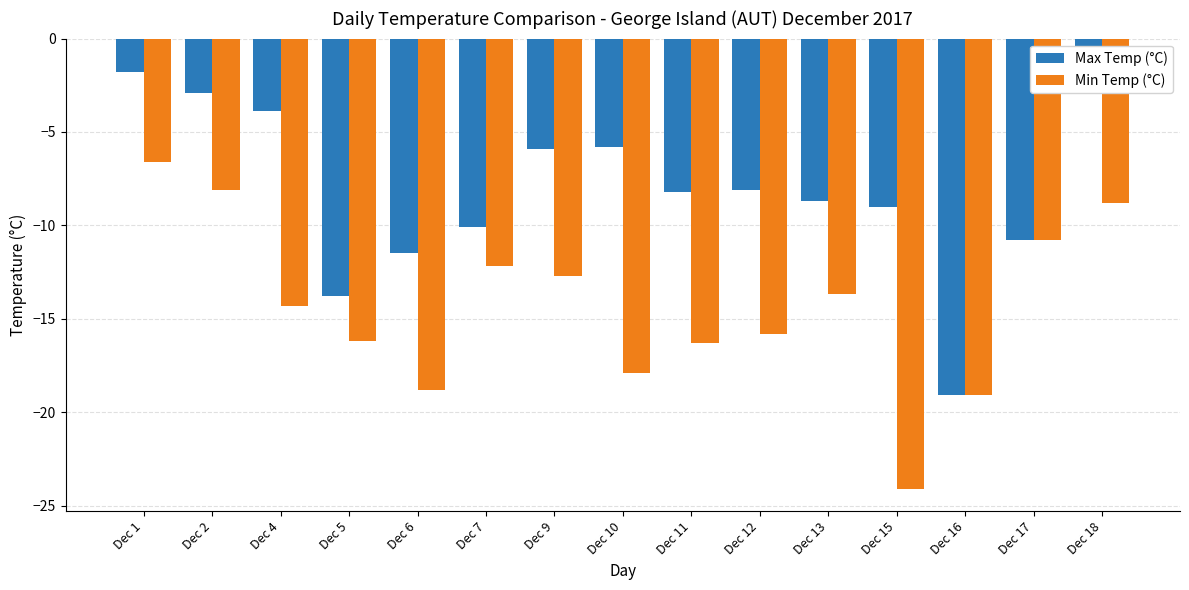

What are all the series names shown in the legend?

Max Temp (°C), Min Temp (°C)